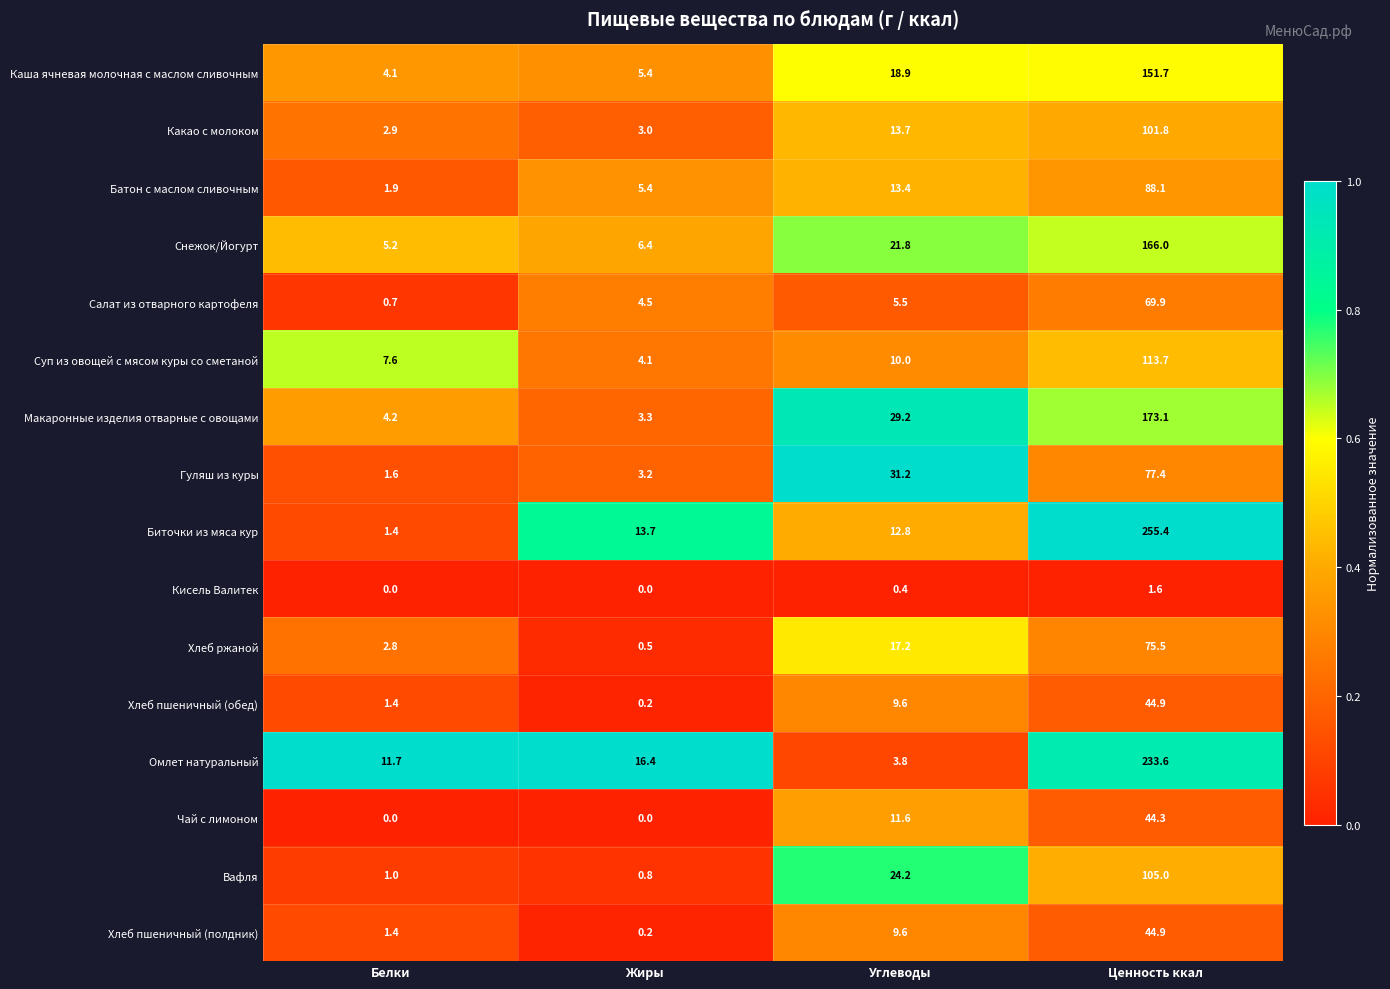

True or false: Батон с маслом сливочным has a value of 1.9 at Белки.

True